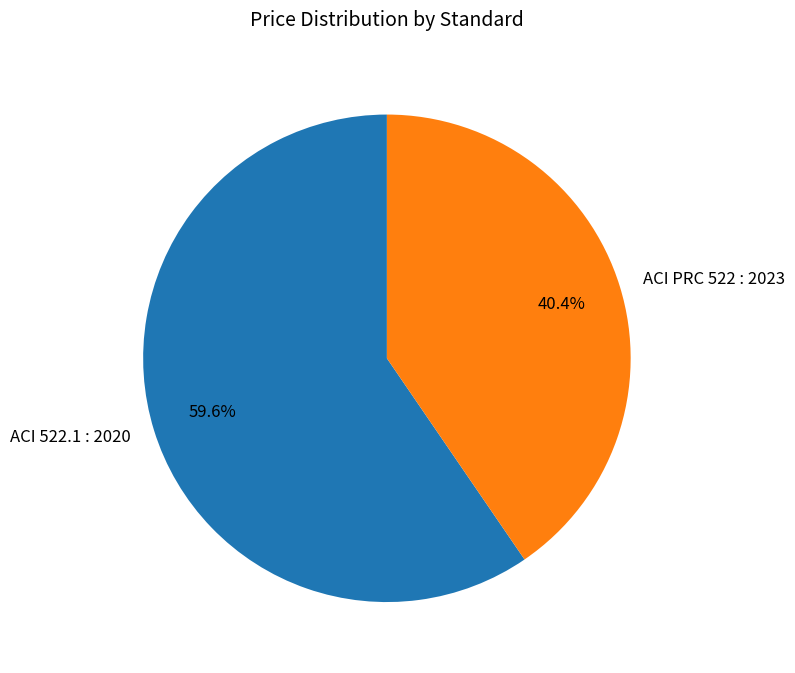

To the nearest percent, what is the average slice percentage?

50%